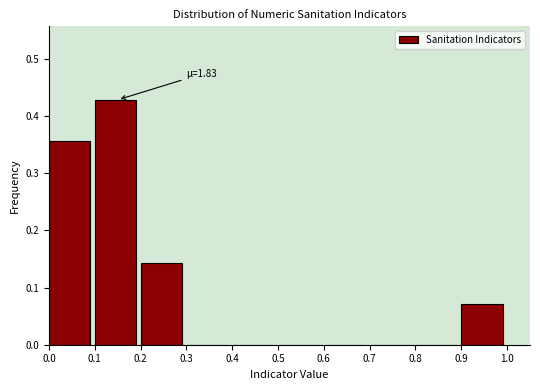

Over which range of the x-axis is the bar tallest?

0.1 to 0.2